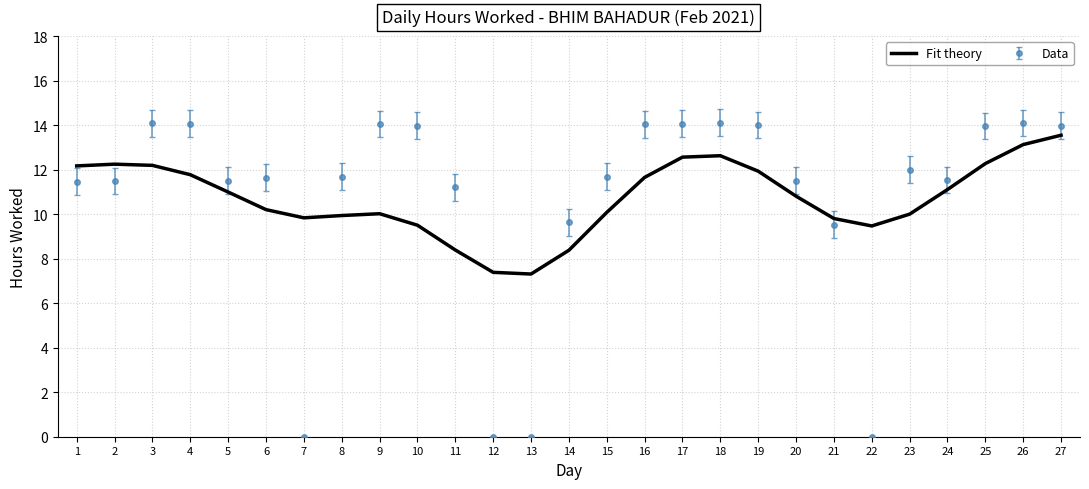

Between which two adjacent categories do Fit theory and Data first intersect?

2 and 3